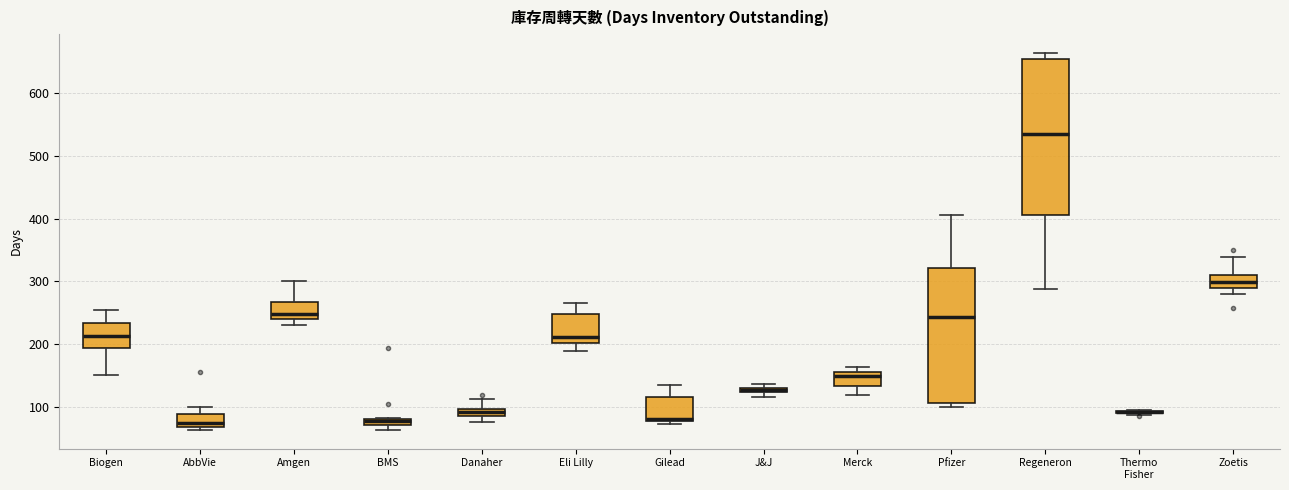

Where is the lower edge of the box for J&J on the y-axis? The values are not printed on the chart, so give them approximately, as read against the axis.

120